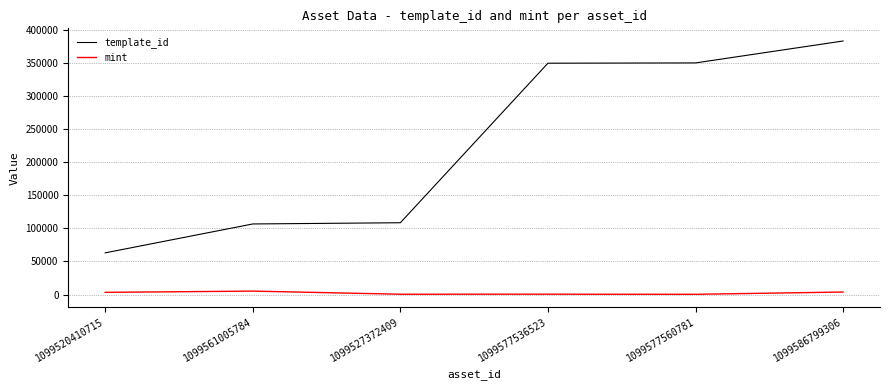

True or false: template_id and mint intersect in this chart.

False